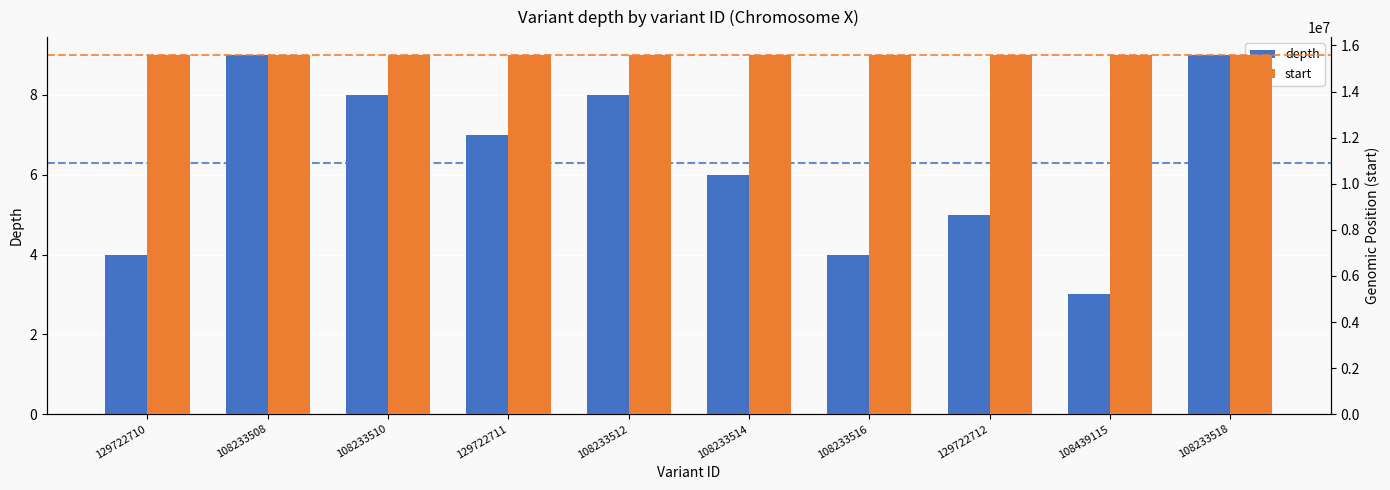

Reading left to right, what are all the values shown in this chart?

depth: 129722710=4	108233508=9	108233510=8	129722711=7	108233512=8	108233514=6	108233516=4	129722712=5	108439115=3	108233518=9
start: 129722710=15574840	108233508=15576044	108233510=15576427	129722711=15577515	108233512=15578041	108233514=15579360	108233516=15580722	129722712=15581348	108439115=15577364	108233518=15584685